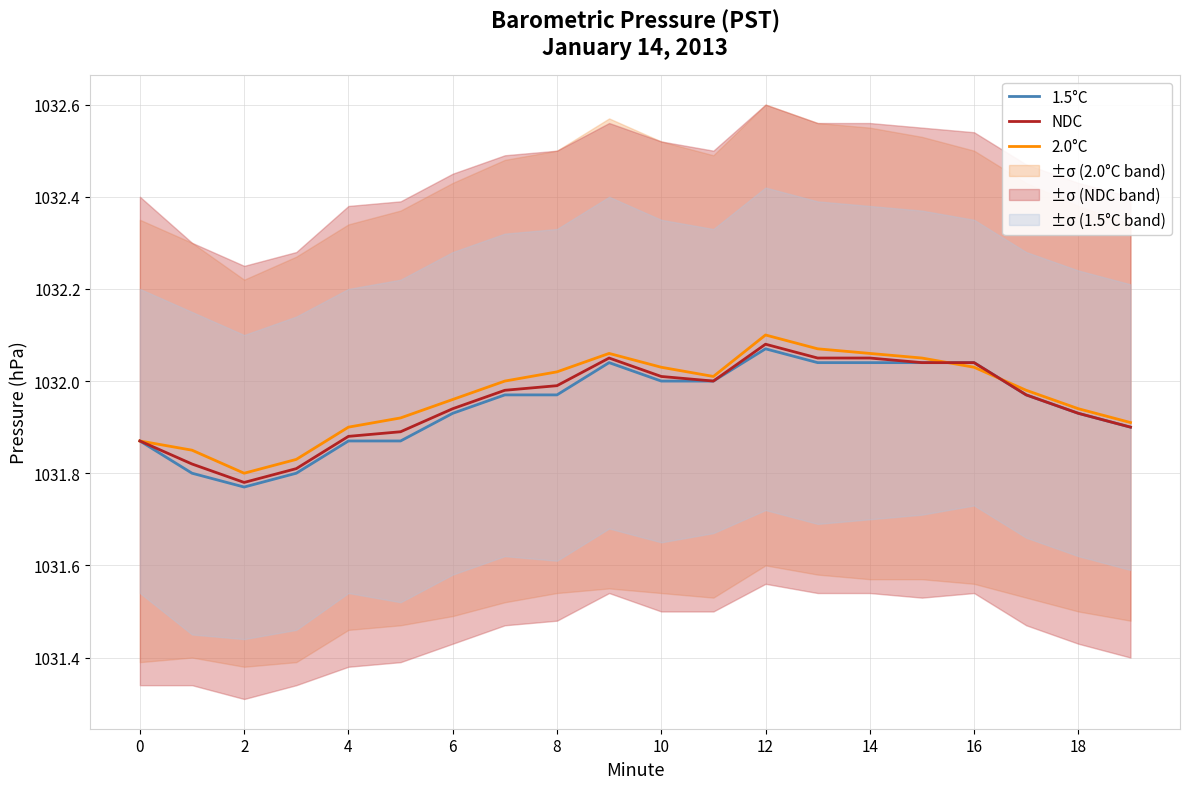

At which label is 2.0°C closest to 1031?

2